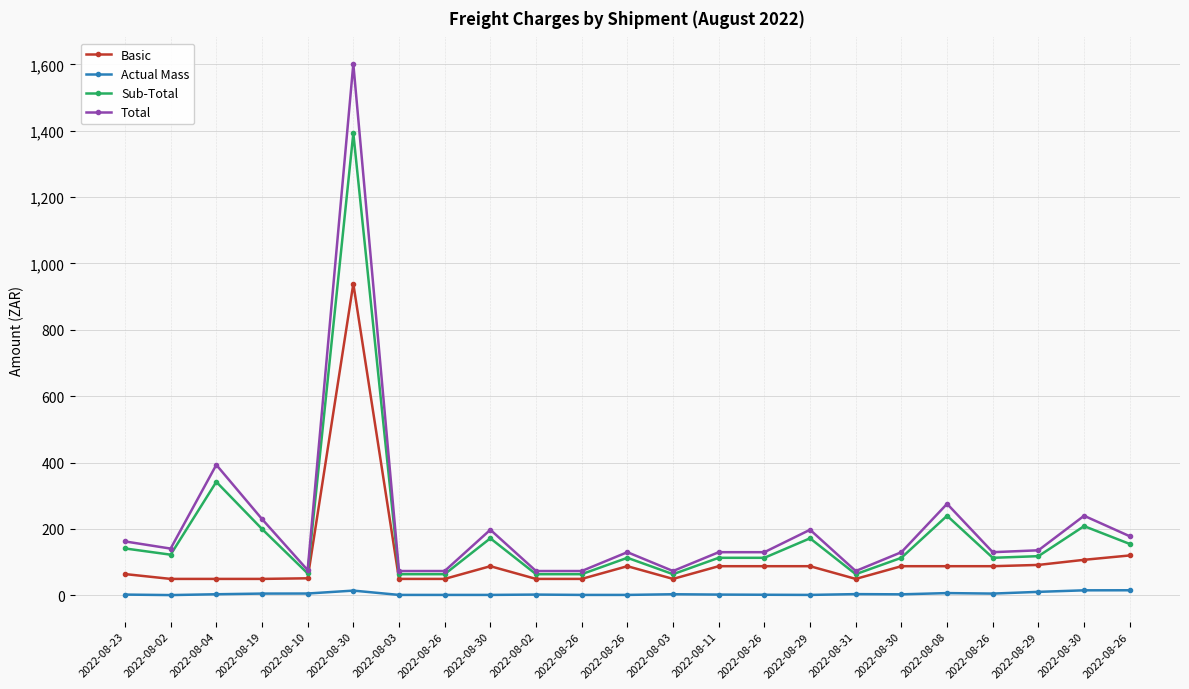

True or false: Basic has a value of 71.2 at 2022-08-02.

False